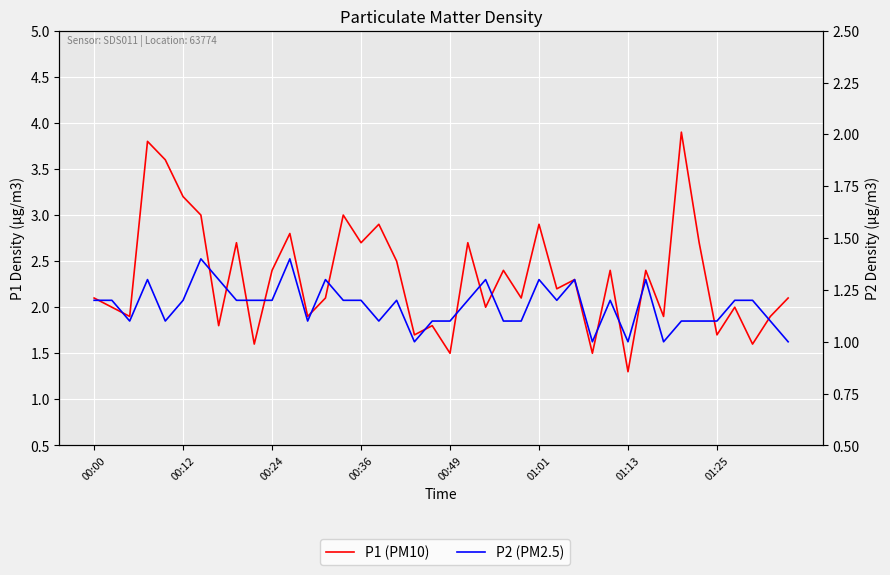

What is the average value of the P2 (PM2.5) series?

1.2